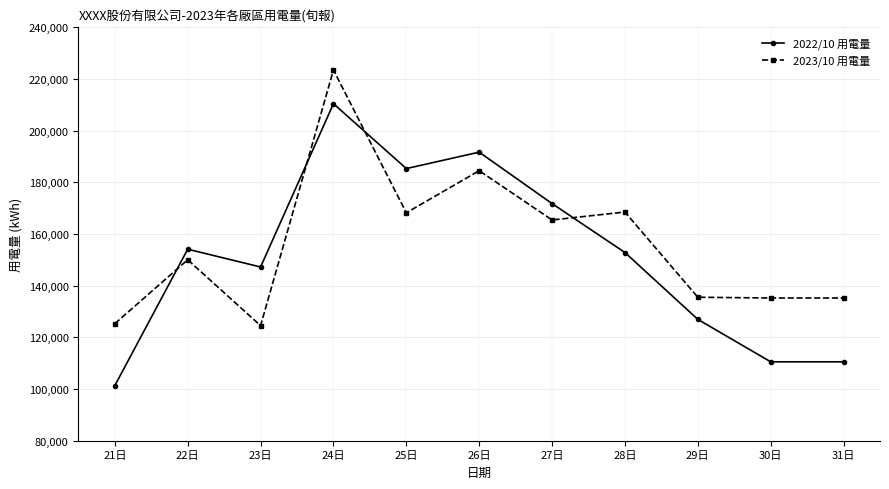

What position from the right is 23日?

9